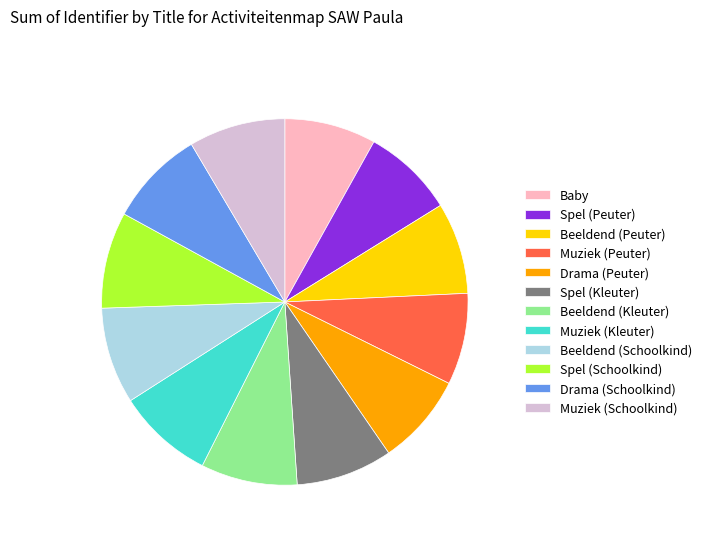

What is the ratio of the value at Muziek (Peuter) to the value at Spel (Kleuter)?

0.9